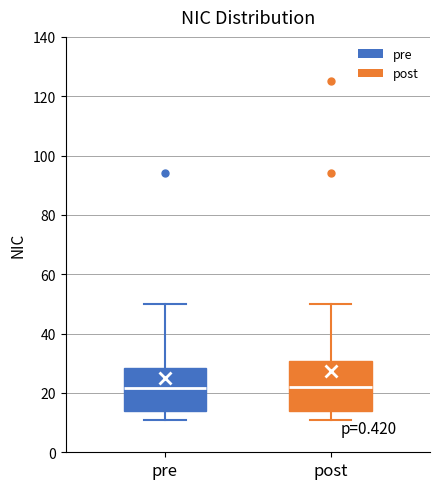

Reading left to right, read every box against the y-axis: the position of its median line, the range the box covers, and the ends of its whiskers. The values are not printed on the chart, so give them approximately, as read against the axis.

pre: median 22, box 14 to 28, whiskers 12 to 50
post: median 22, box 14 to 30, whiskers 12 to 50